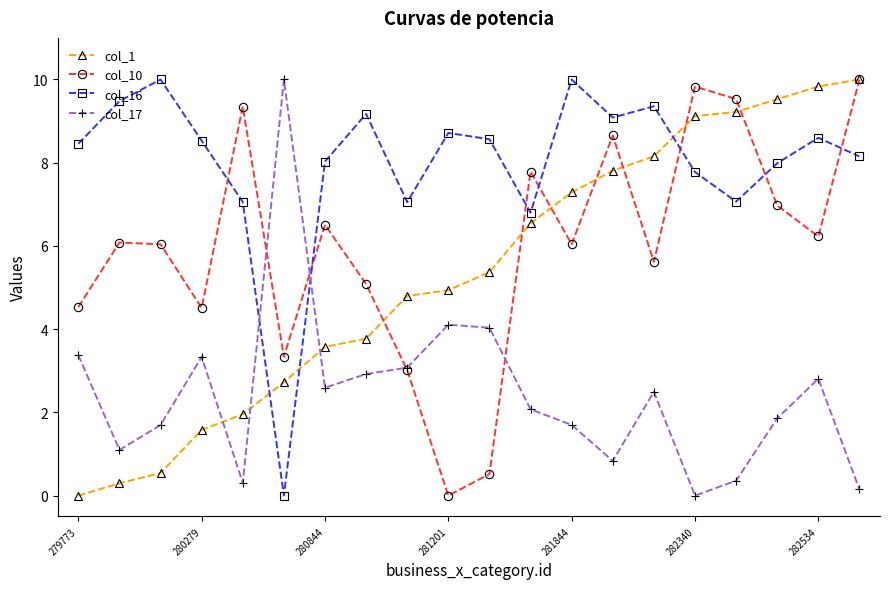

After their last crossing, which series has the higher values: col_1 or col_17?

col_1